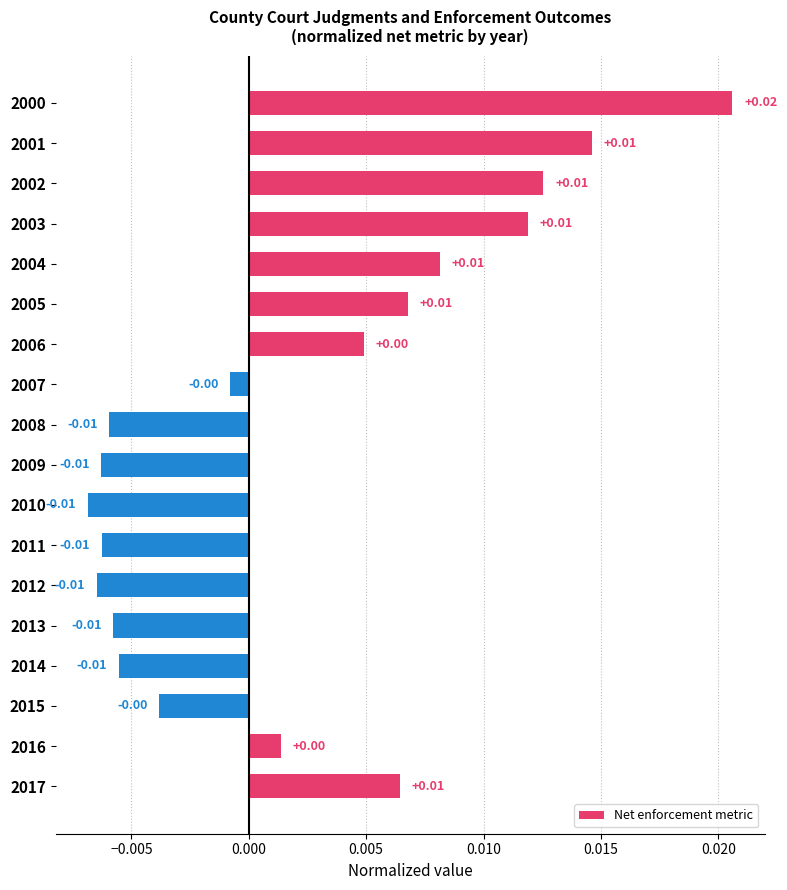

Which has a higher value, 2006 or 2016?

2006